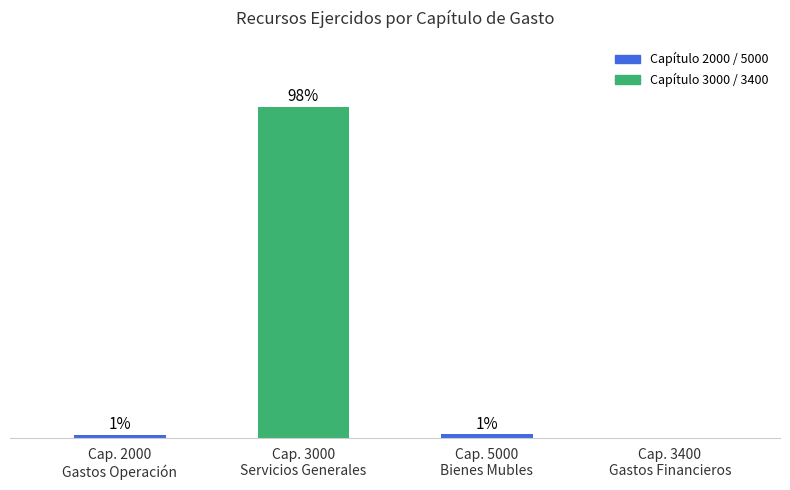

Are the bars horizontal?

No